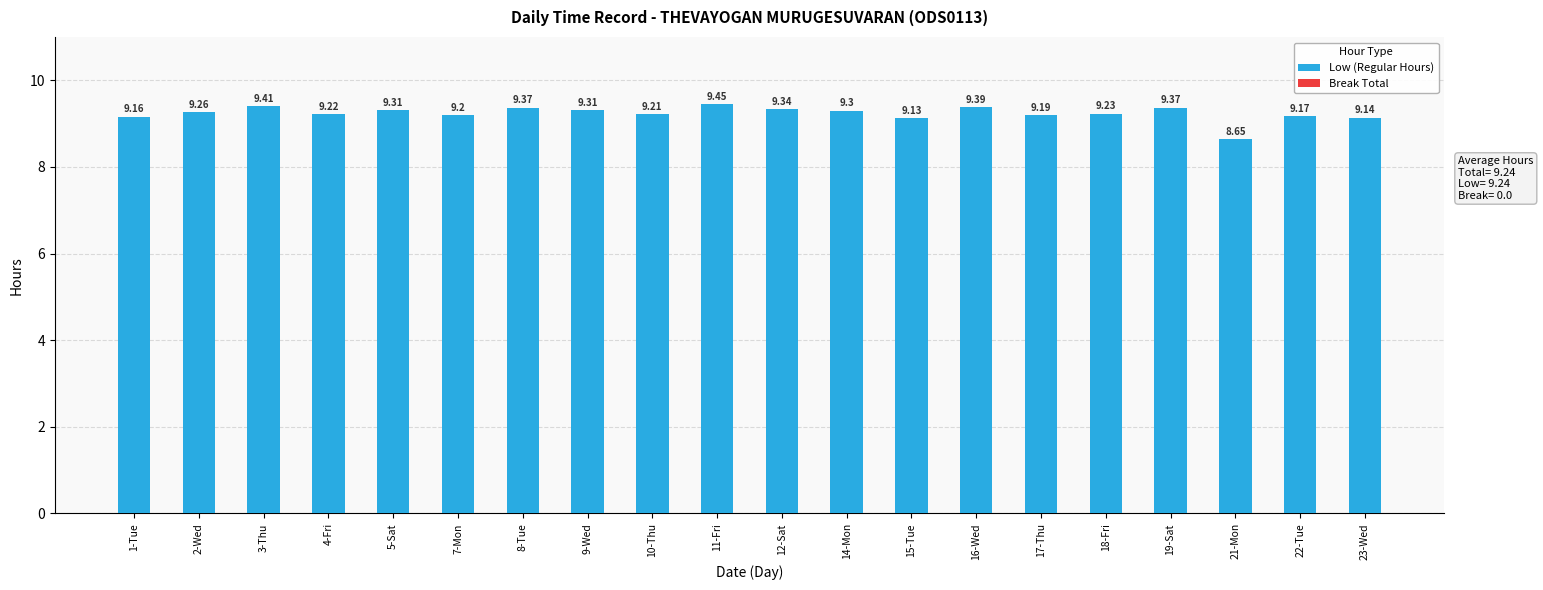

What is the difference between the second highest and second lowest values?

0.3